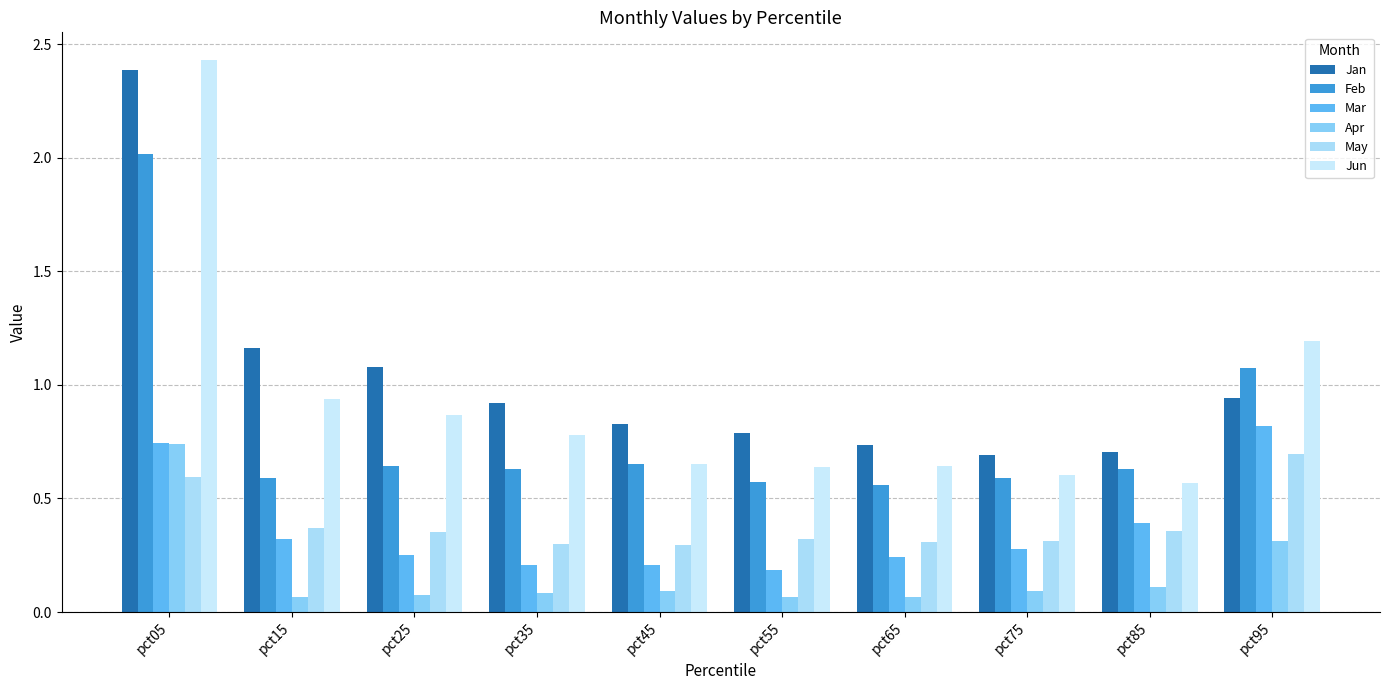

The Jun series shows 0.9 at pct65. True or false?

False